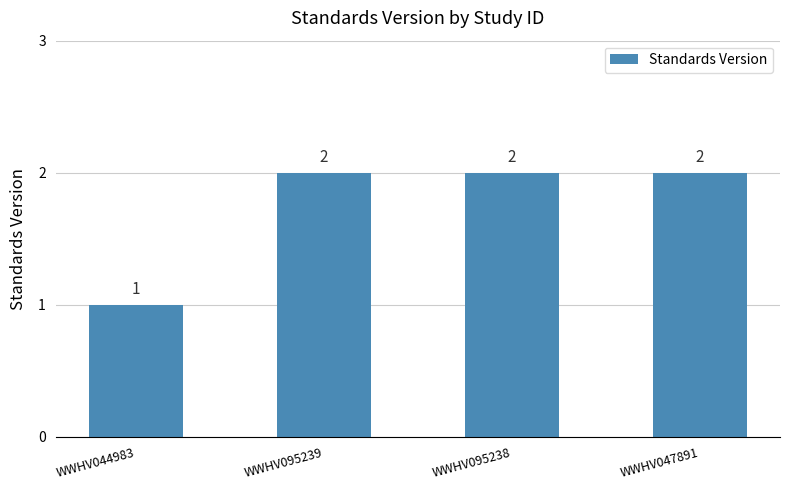

Count the number of categories in the chart.

4